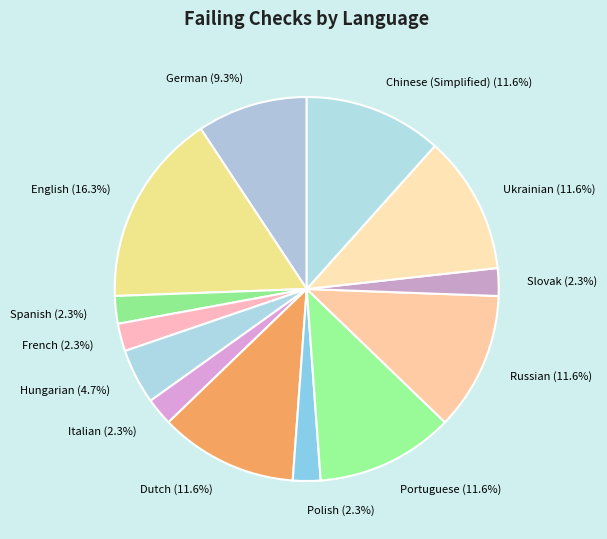

What is the largest slice in the pie chart?

English